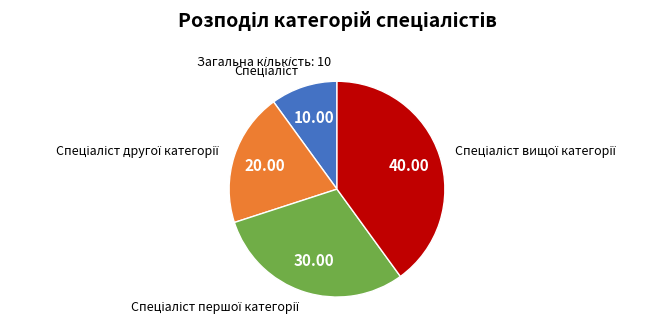

Does any single category account for the majority?

No